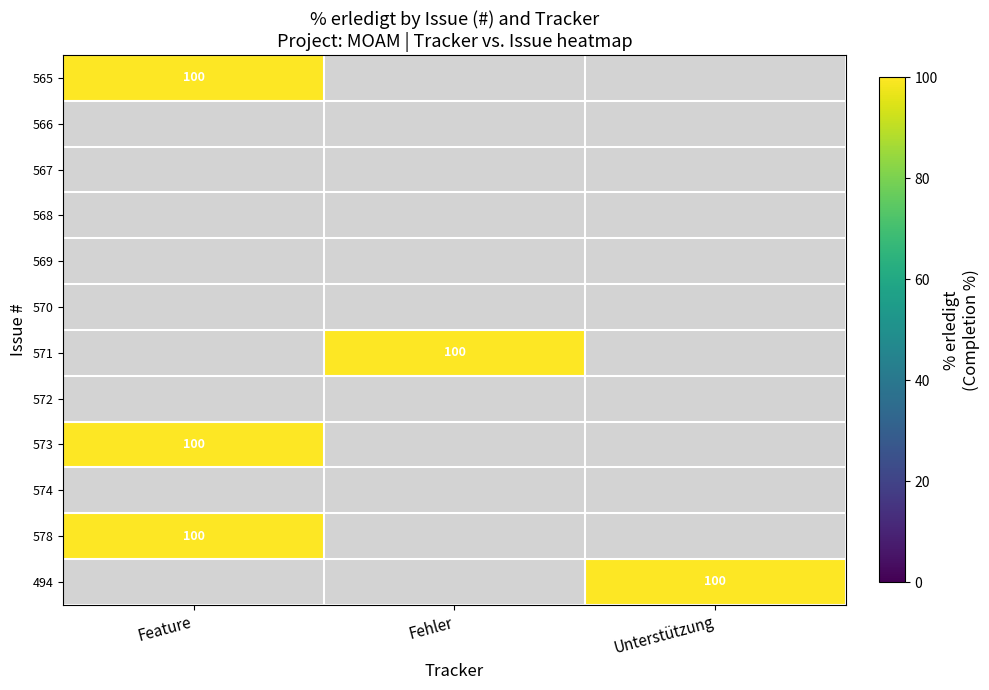

True or false: 494 has a value of 131 at Unterstützung.

False